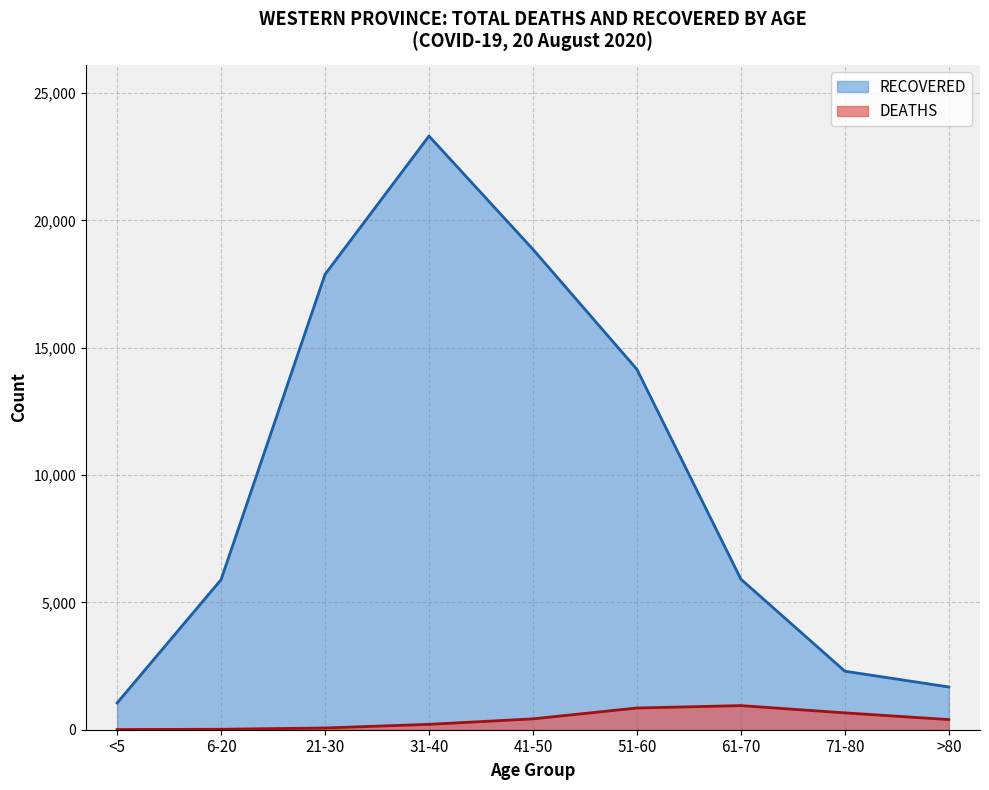

Which series has the widest spread of values?

RECOVERED